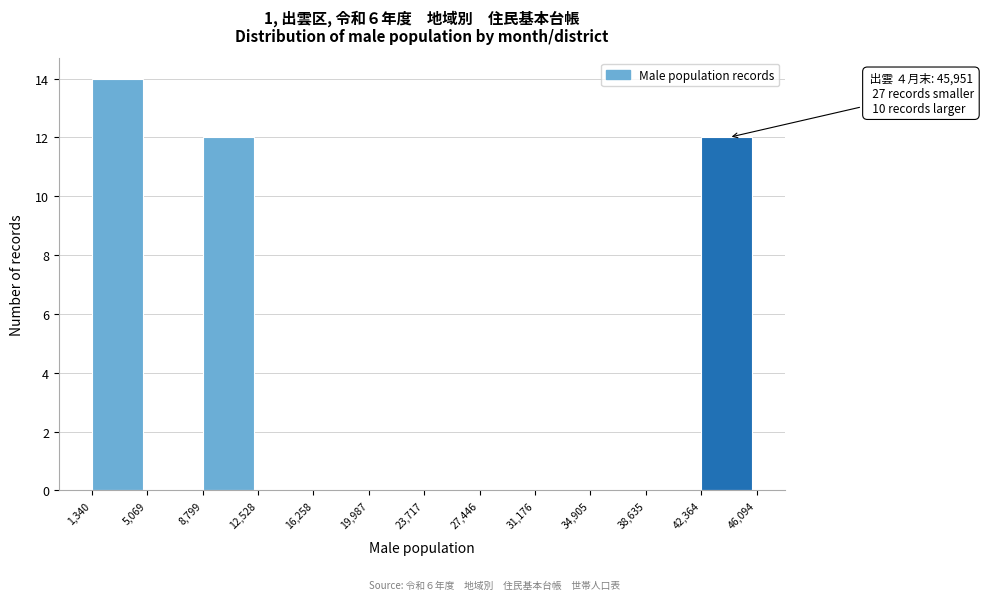

Over which range of the x-axis is the bar tallest?

1,340 to 5,069